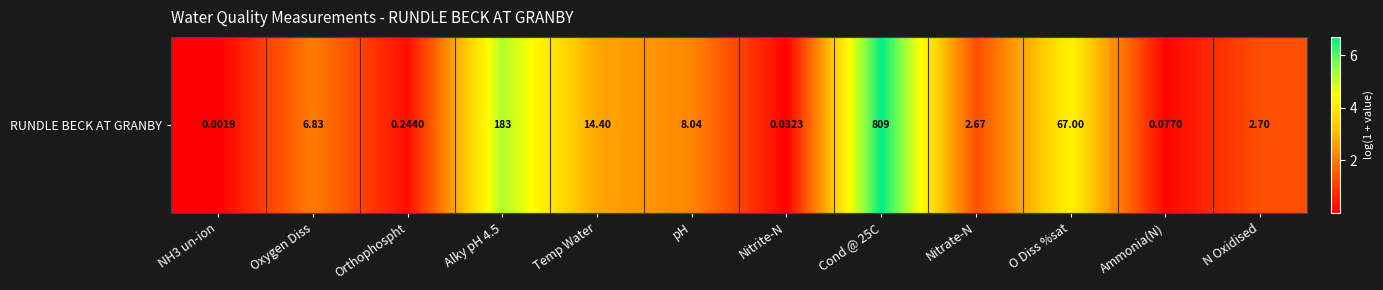

Count the number of data series in this chart.

1